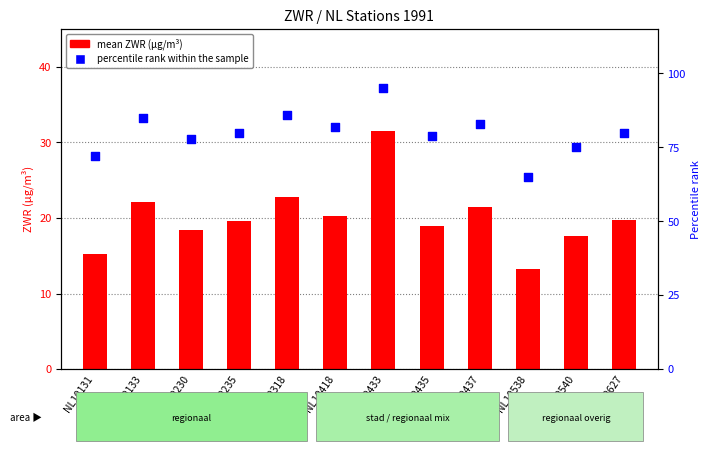

Which series contains the highest Y value?

percentile rank within the sample